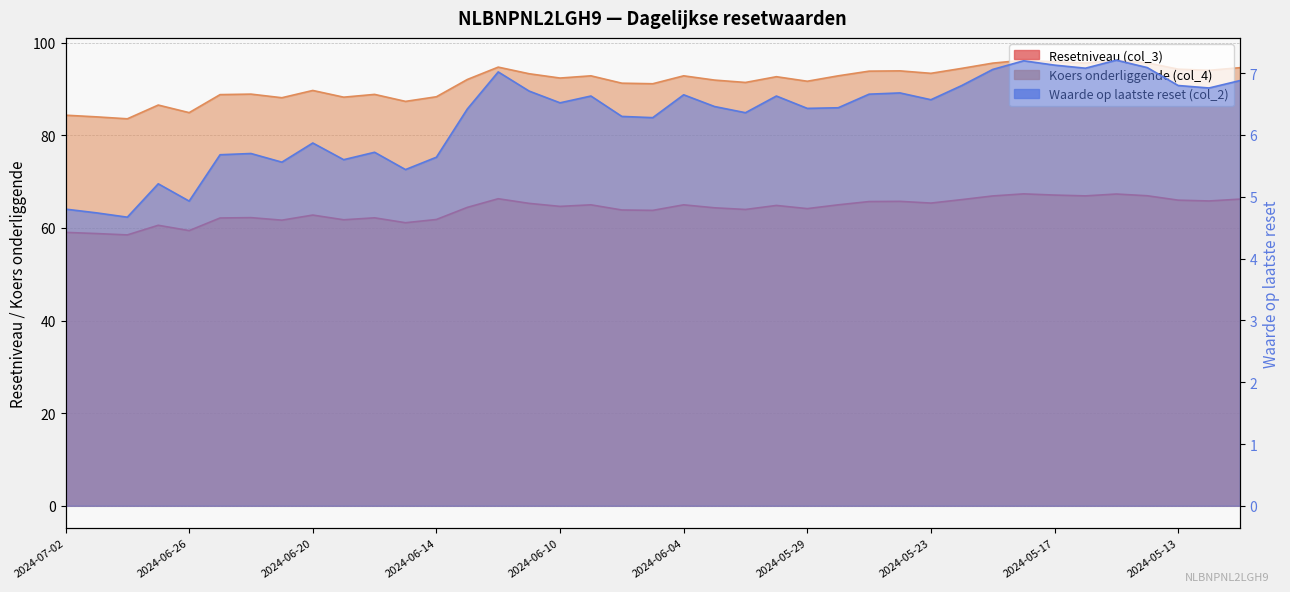

How many series are shown in this chart?

3